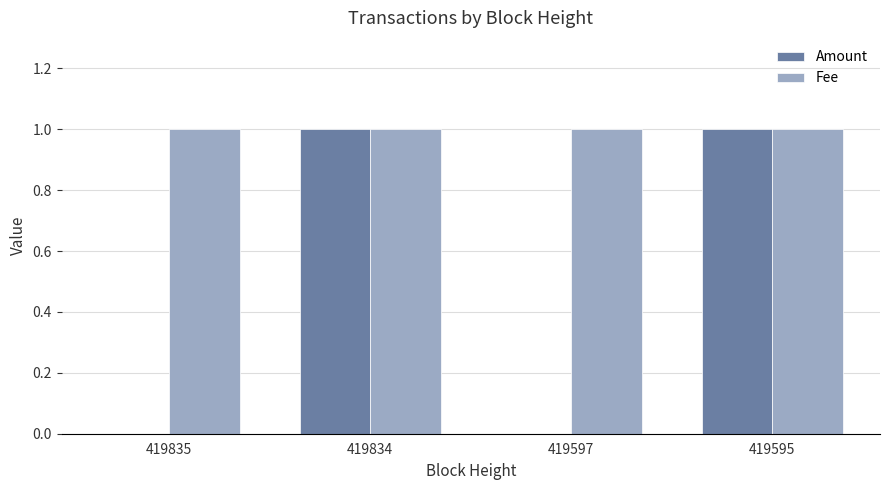

Which series has the widest spread of values?

Amount